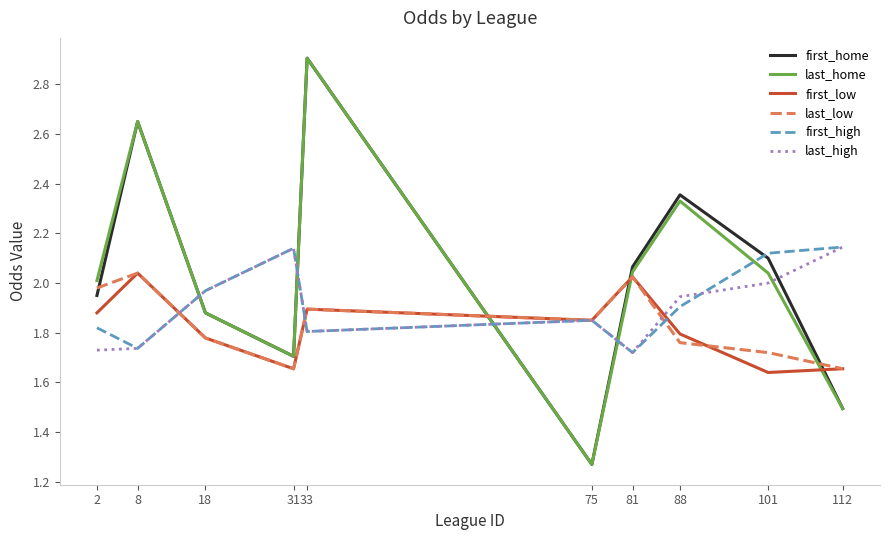

At which category does the chart reach its peak across all series?

33